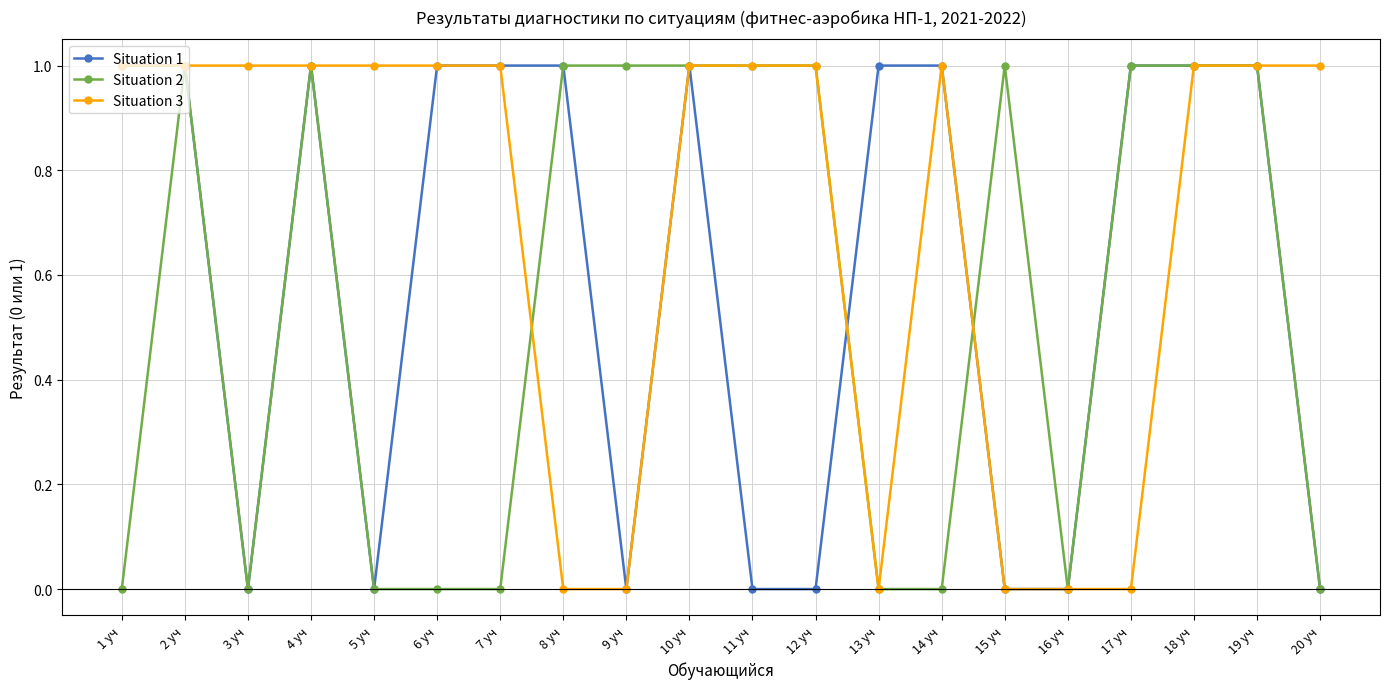

Count the number of categories in the chart.

20